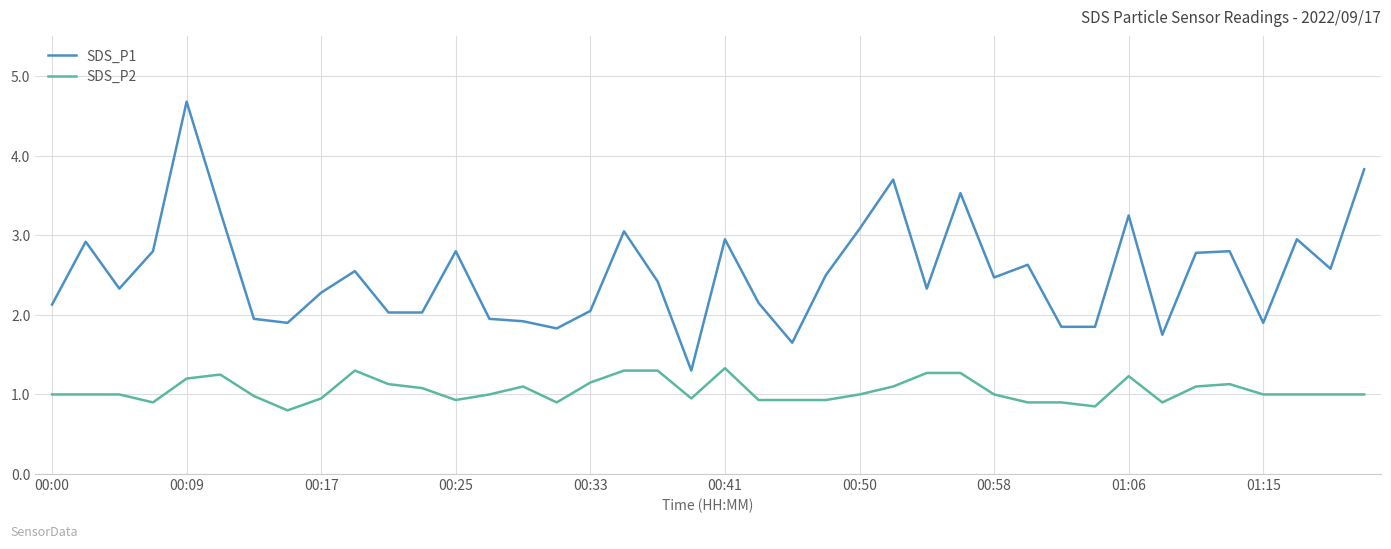

True or false: SDS_P1 and SDS_P2 cross at least once.

False